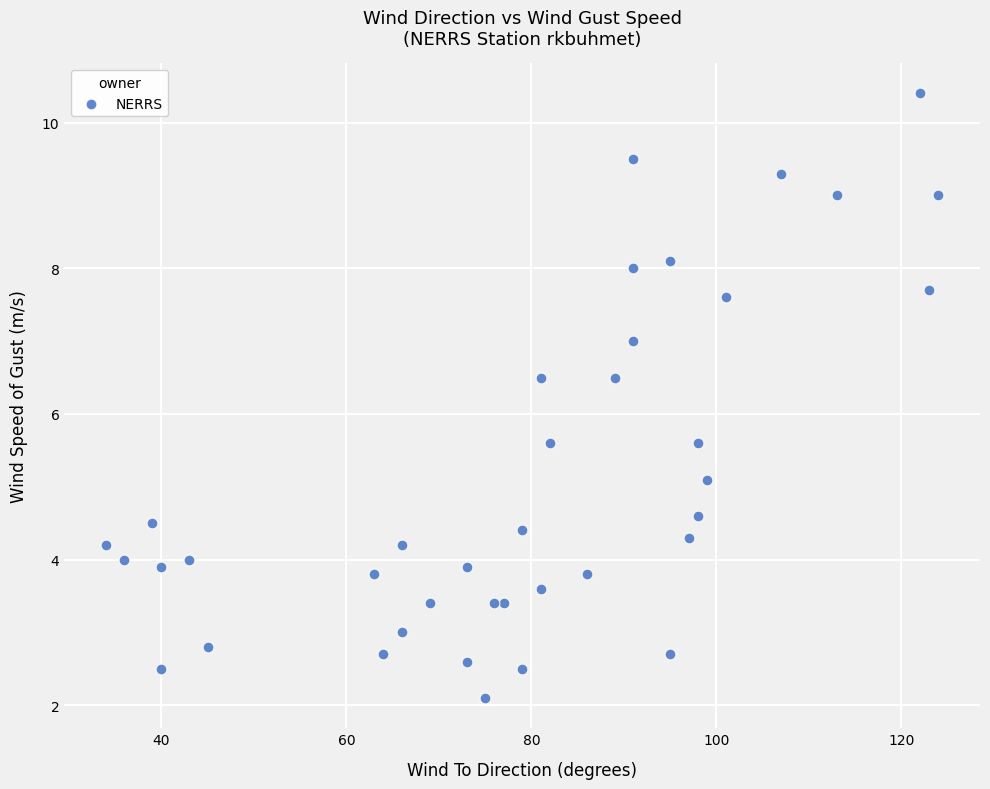

What is the range of X values (max minus min)?

90.0